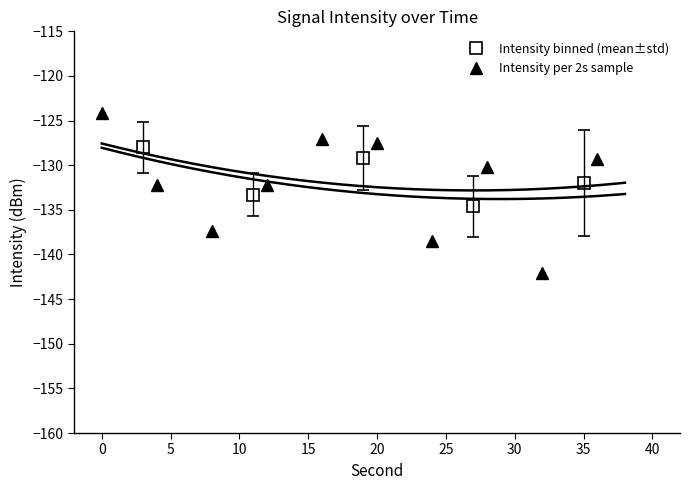

List the labels in order of value, smallest first.

35, 25, 5, 0, 10, 30, 40, 20, 15, −5